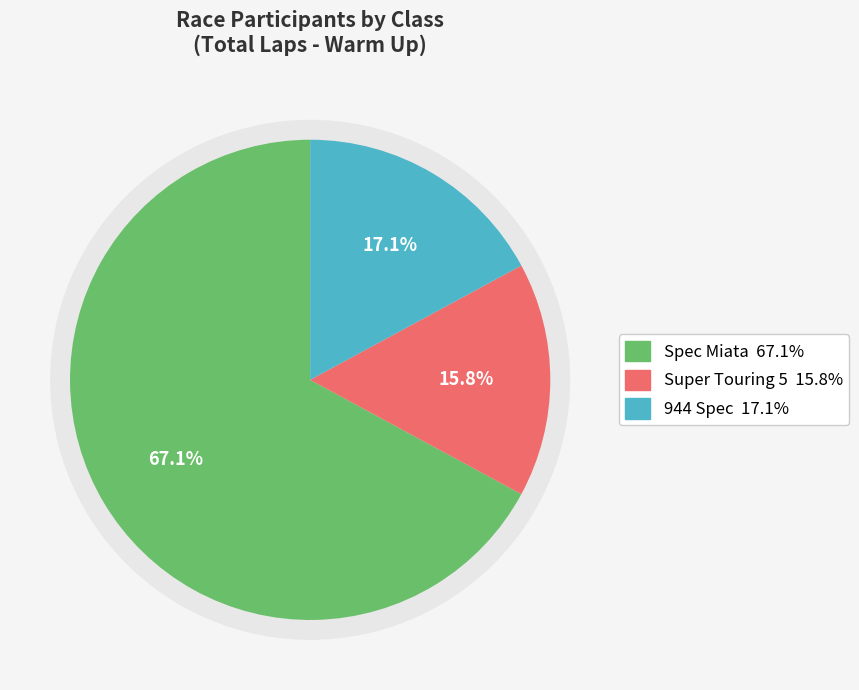

What is the majority slice?

Spec Miata